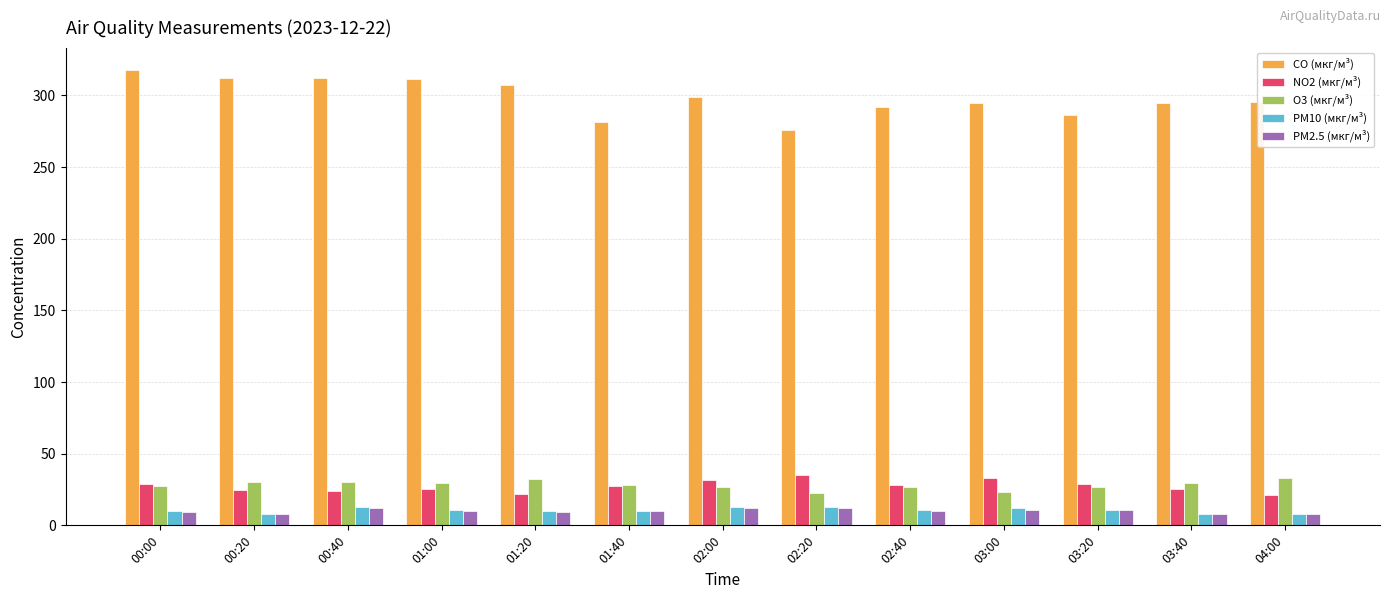

How many bars are there in each group?

5